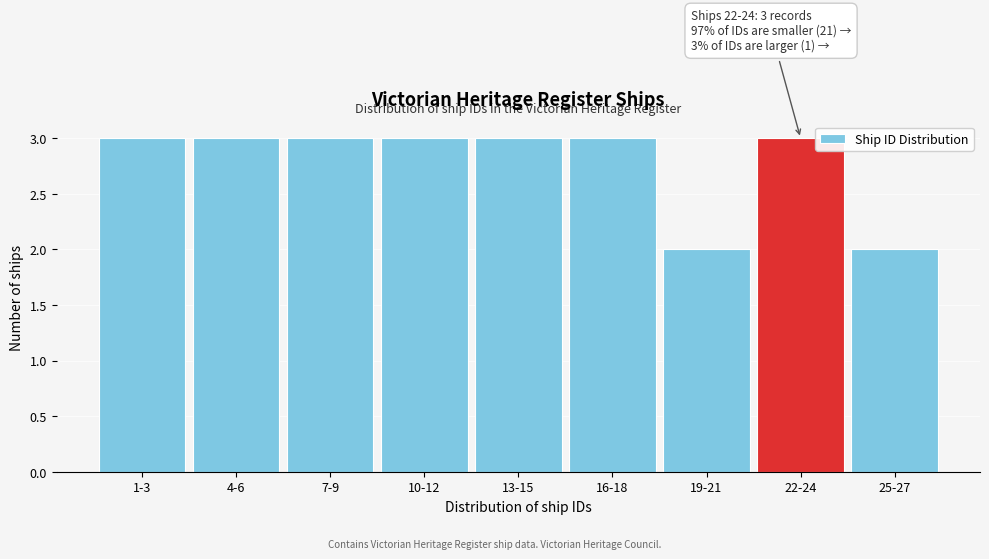

Reading right to left, what are all the values shown in this chart?

25-27=2	22-24=3	19-21=2	16-18=3	13-15=3	10-12=3	7-9=3	4-6=3	1-3=3